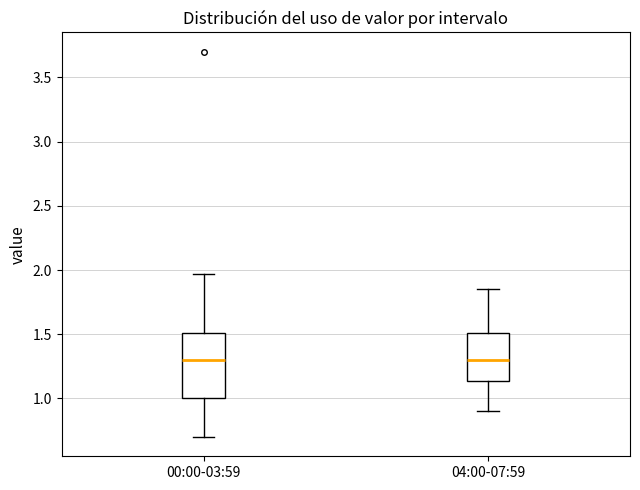

Reading left to right, transcribe this box plot: for each box, give where its median line is, the range the box spans, and where its two whiskers end, as read against the y-axis. The values are not printed on the chart, so give them approximately, as read against the axis.

00:00-03:59: median 1.30, box 1.00 to 1.50, whiskers 0.70 to 1.95
04:00-07:59: median 1.30, box 1.15 to 1.50, whiskers 0.90 to 1.85